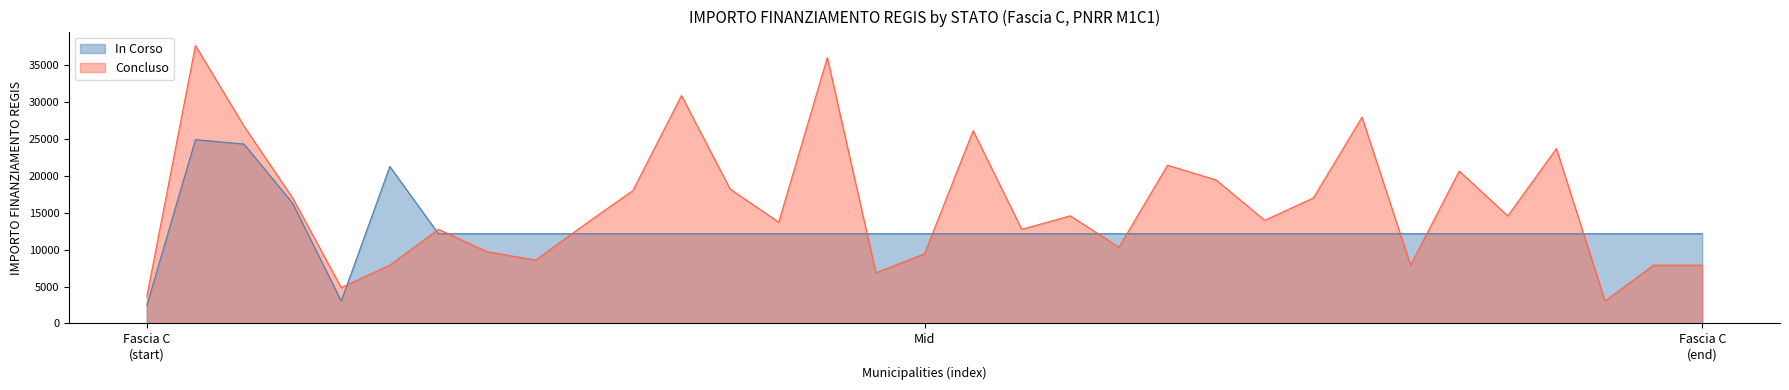

What is the value of the 30th point from the left?

23673